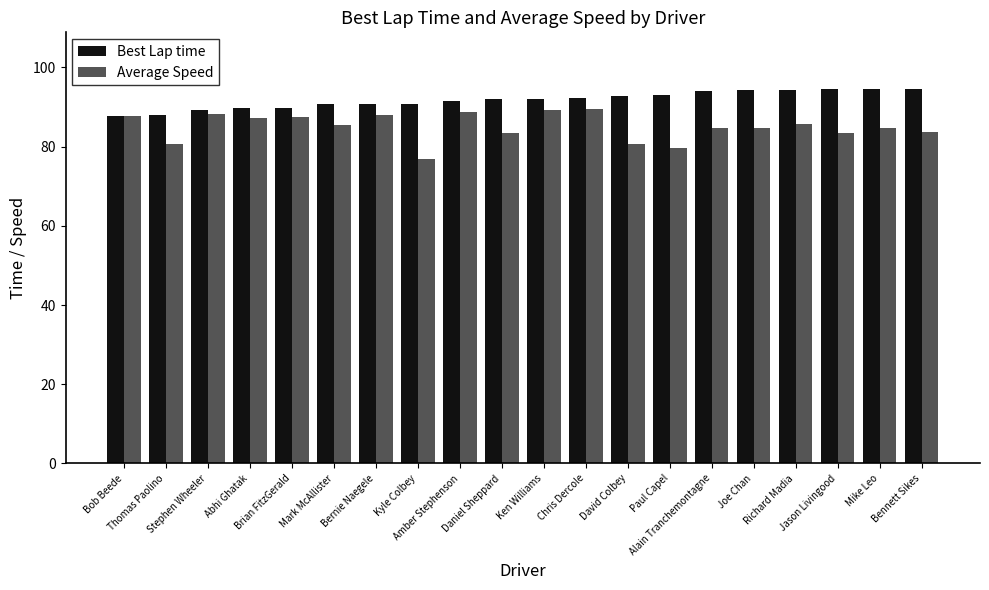

What is the maximum value shown in the chart?

94.6